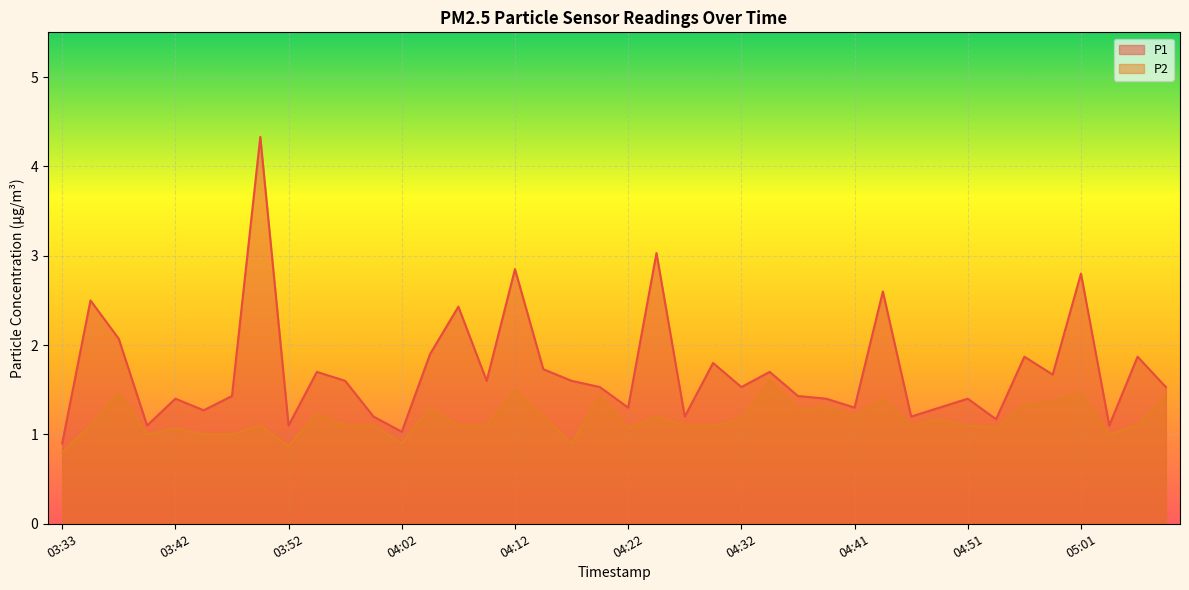

Reading left to right, list all the values displayed in this chart.

P1: 0.9	2.5	2.1	1.1	1.4	1.3	1.4	4.3	1.1	1.7	1.6	1.2	1.0	1.9	2.4	1.6	2.9	1.7	1.6	1.5	1.3	3.0	1.2	1.8	1.5	1.7	1.4	1.4	1.3	2.6	1.2	1.3	1.4	1.2	1.9	1.7	2.8	1.1	1.9	1.5
P2: 0.8	1.1	1.5	1.0	1.1	1.0	1.0	1.1	0.9	1.2	1.1	1.1	0.9	1.3	1.1	1.1	1.5	1.2	0.9	1.4	1.1	1.2	1.1	1.1	1.2	1.6	1.3	1.3	1.2	1.4	1.1	1.2	1.1	1.1	1.3	1.4	1.5	1.0	1.1	1.4